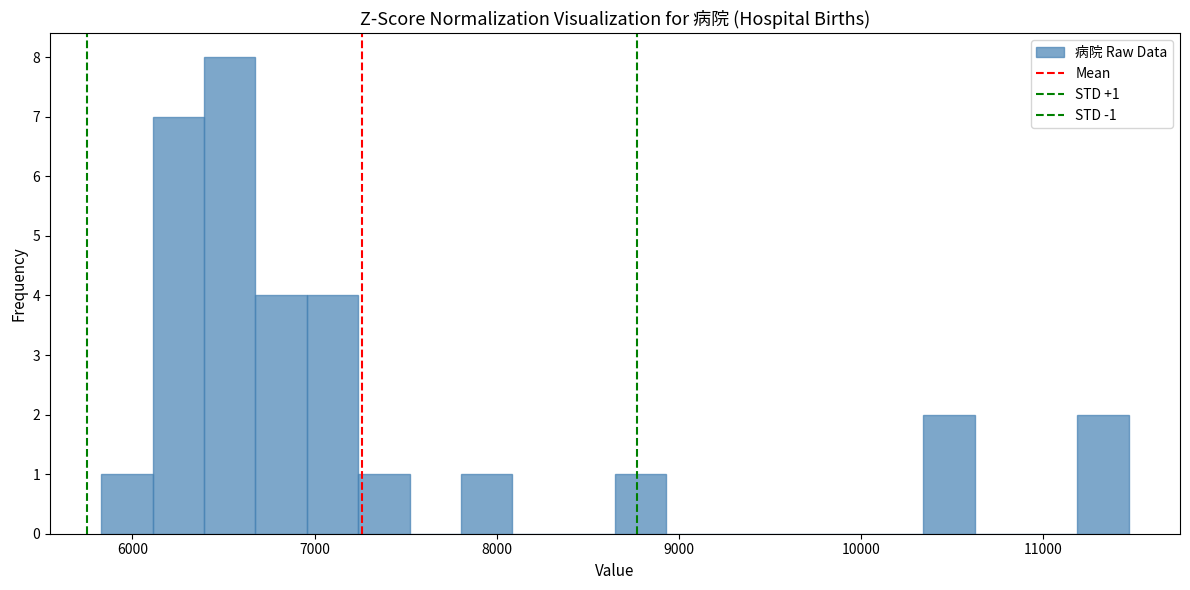

Read against the x-axis, roughly where is the centre of the tallest bar?

6500